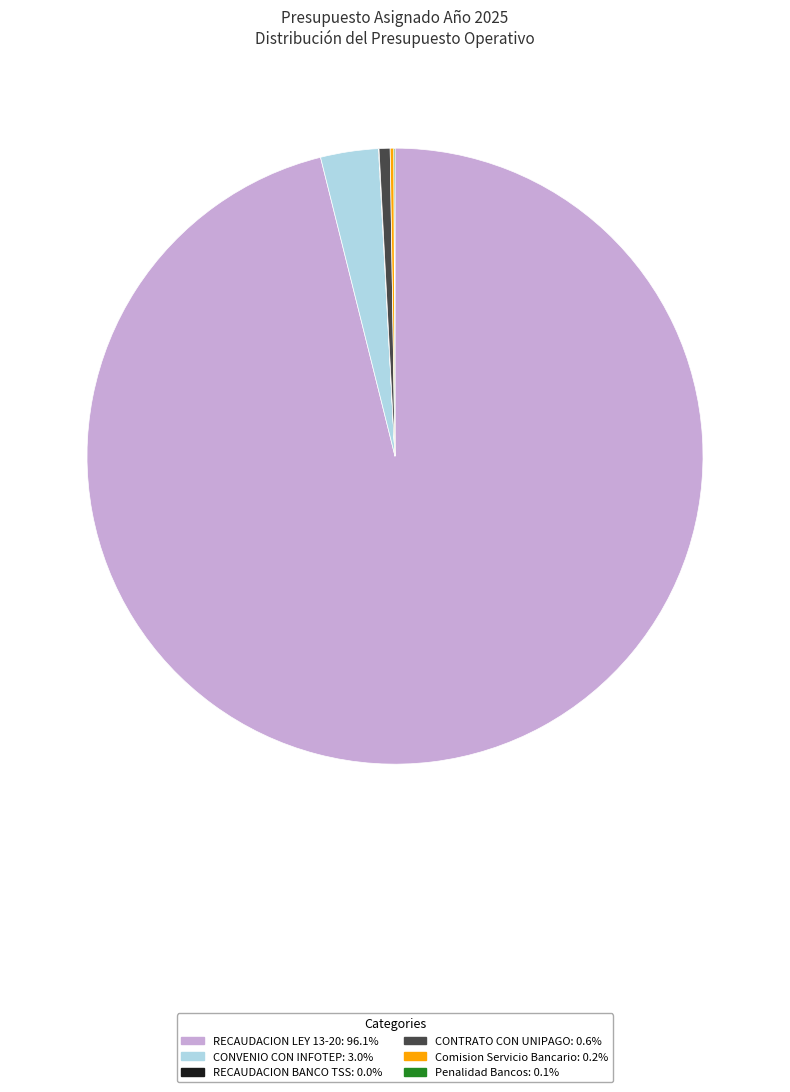

Does RECAUDACION LEY 13-20 account for over 50% of the chart?

Yes